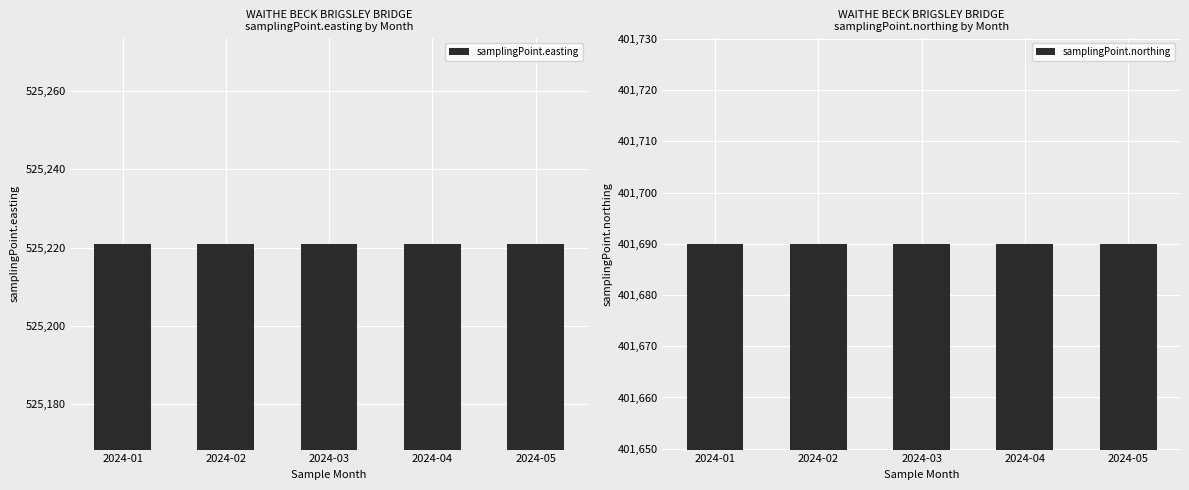

What is the value of the samplingPoint.northing bar at the 5th from the left?

401690